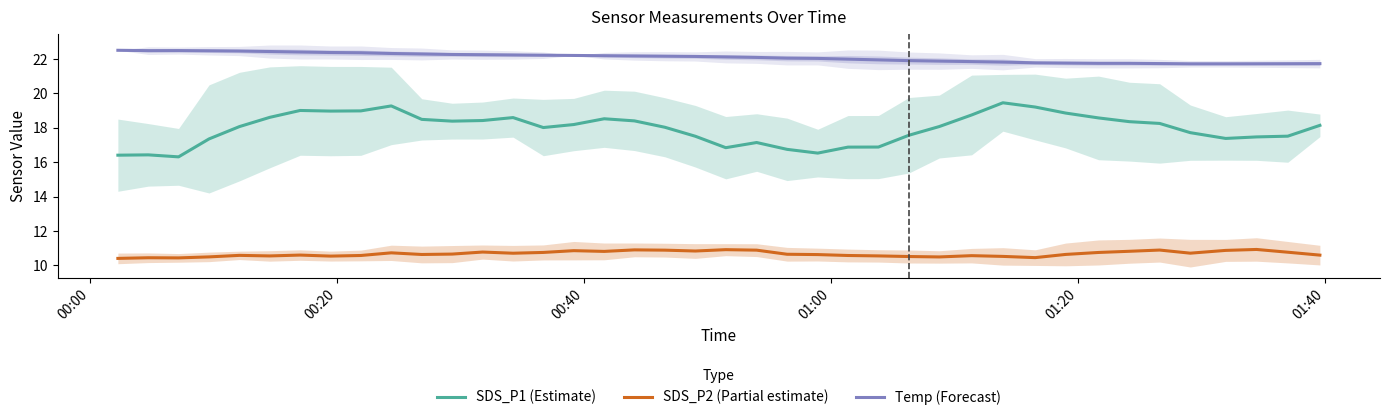

True or false: SDS_P2 (Partial estimate) and SDS_P1 (Estimate) intersect in this chart.

False